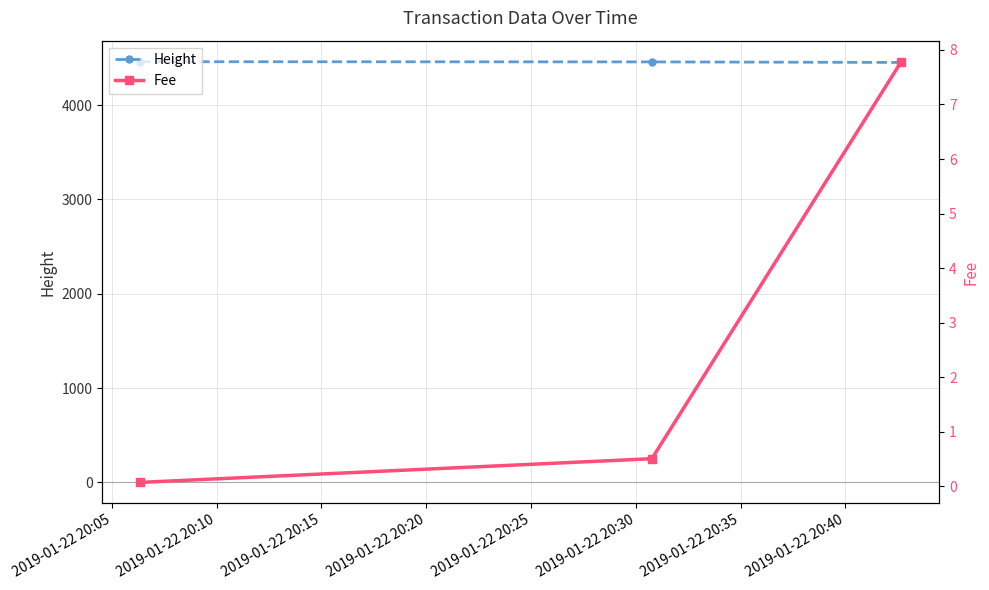

Rank the series by their maximum value, from lowest to highest.

Fee, Height